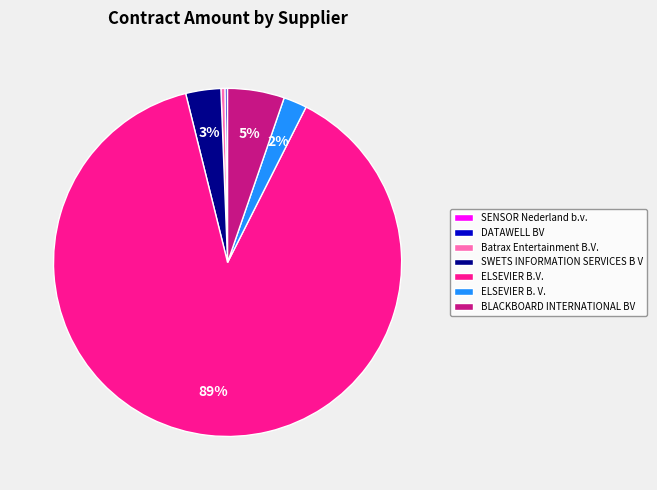

To the nearest percent, what is the average slice percentage?

14%